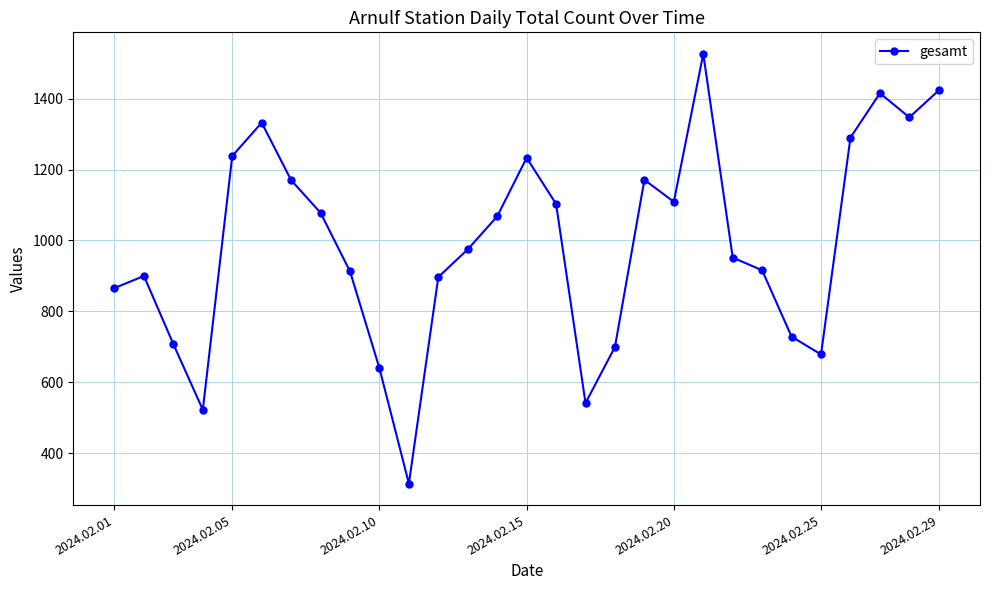

What is the average value?

992